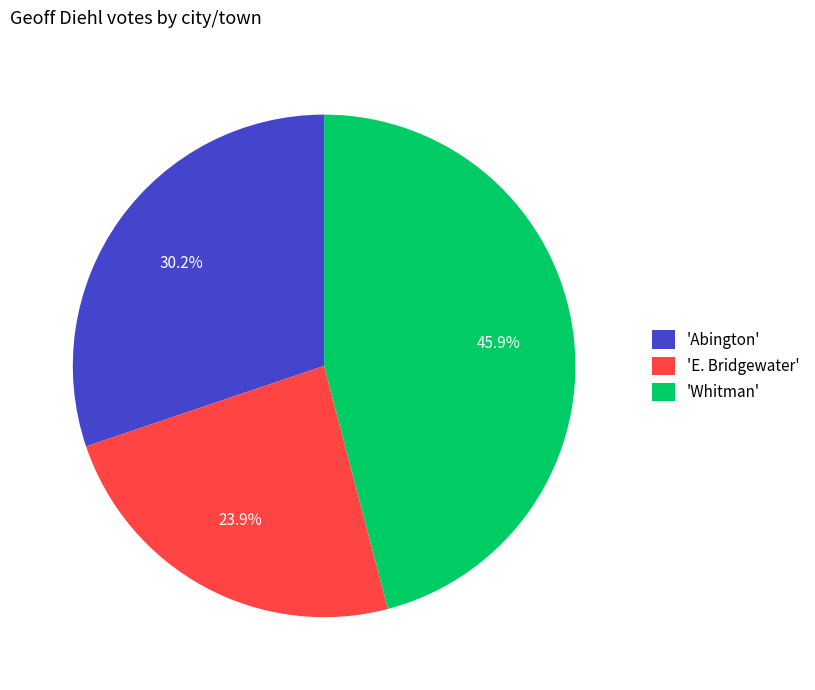

To the nearest percent, what is the average slice percentage?

33%